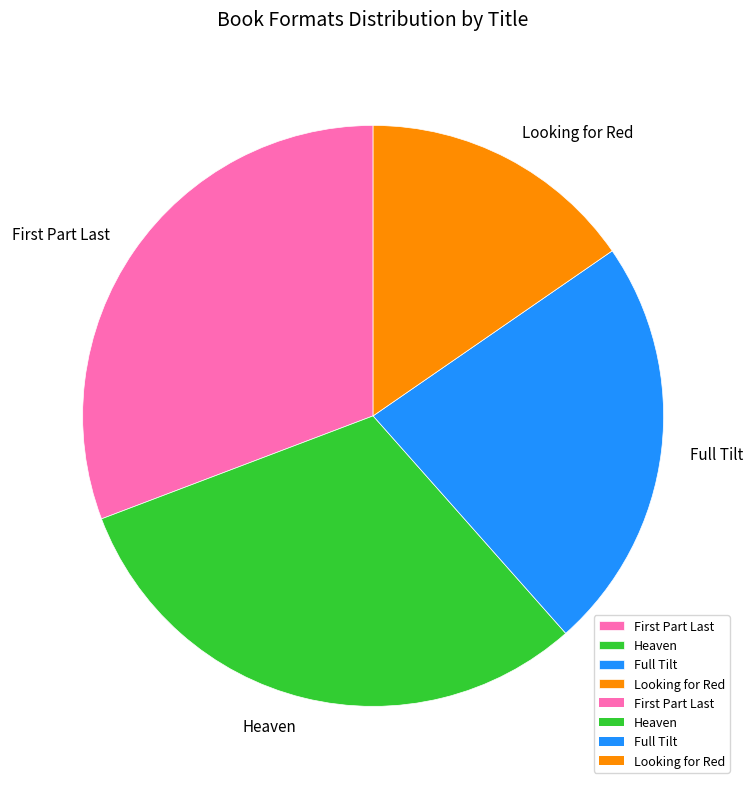

Approximately how many times larger is the value at Heaven compared to Full Tilt?

1.3